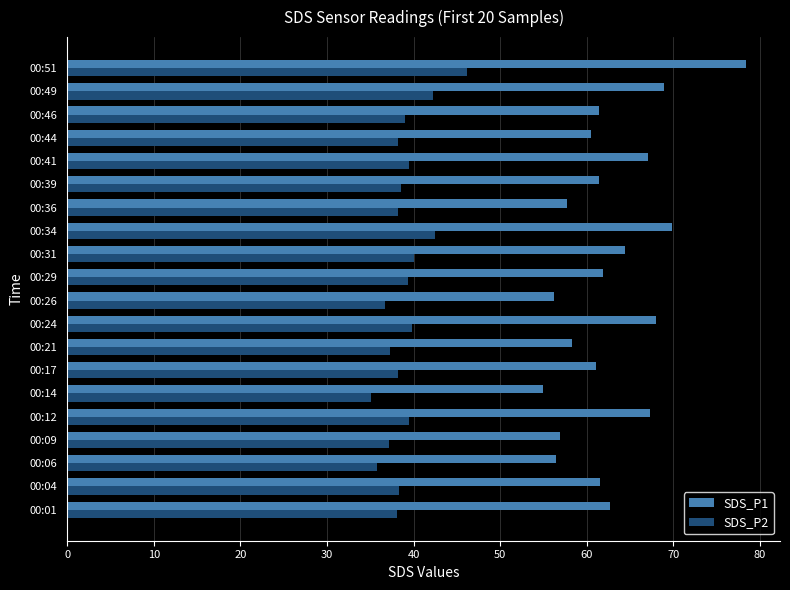

What are all the series names shown in the legend?

SDS_P1, SDS_P2